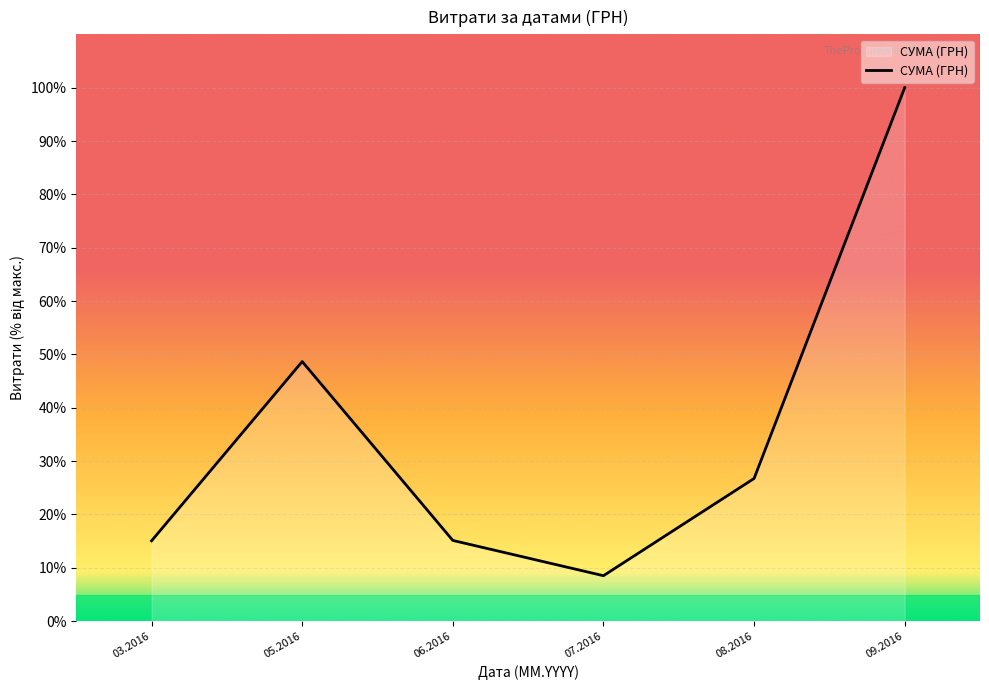

True or false: the data shows 8.0 at 08.2016.

False